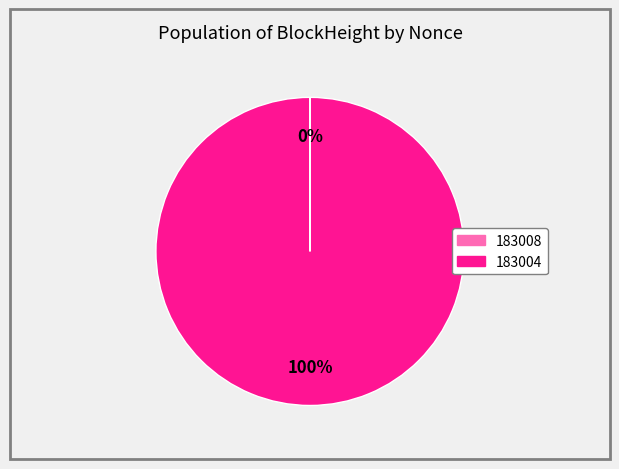

The 183004 slice represents 85% of the pie. True or false?

False